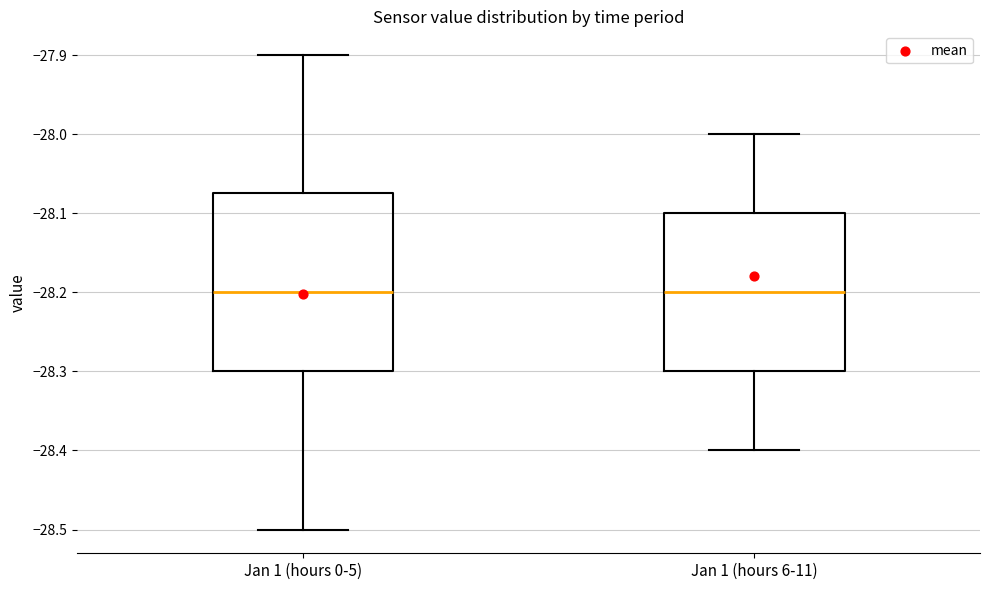

Where is the upper edge of the box for Jan 1 (hours 0-5) on the y-axis? The values are not printed on the chart, so give them approximately, as read against the axis.

-28.07